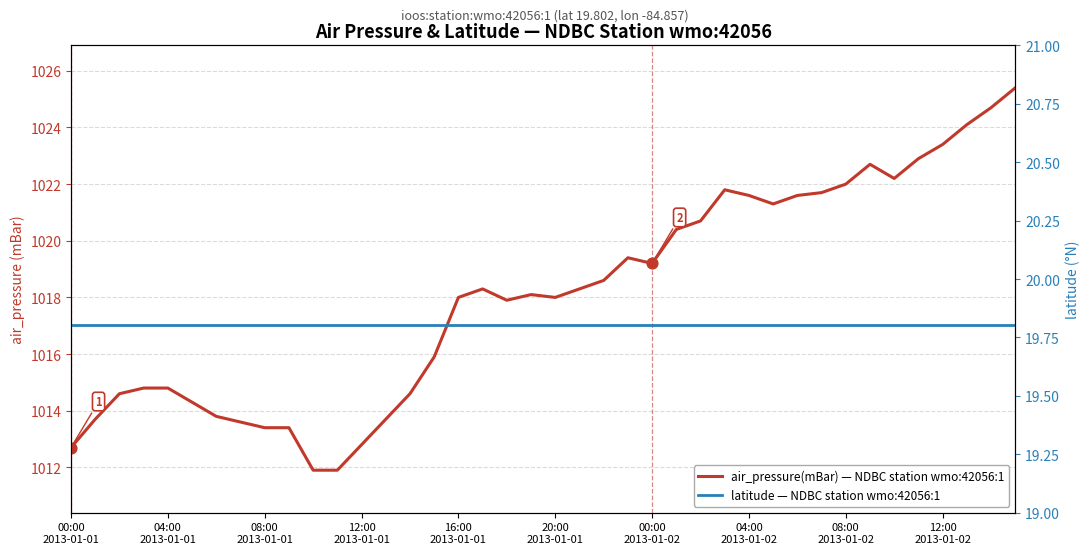

Which series reaches the maximum Y coordinate?

air_pressure(mBar) — NDBC station wmo:42056:1